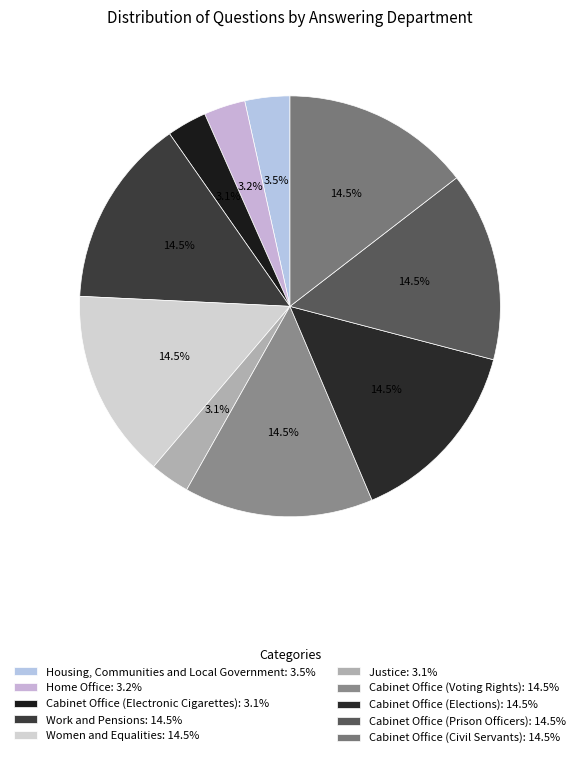

What percentage do Cabinet Office (Electronic Cigarettes) and Women and Equalities together represent?

17.6%